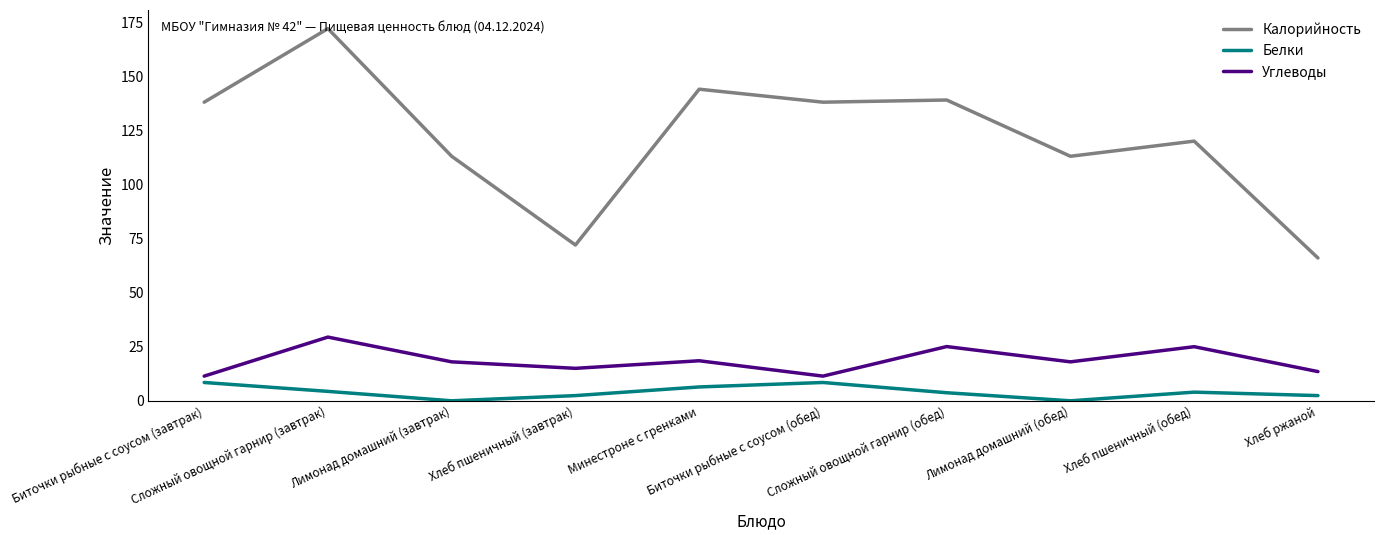

Is the value of Углеводы at Биточки рыбные с соусом (обед) greater than the value of Калорийность at Хлеб пшеничный (завтрак)?

No